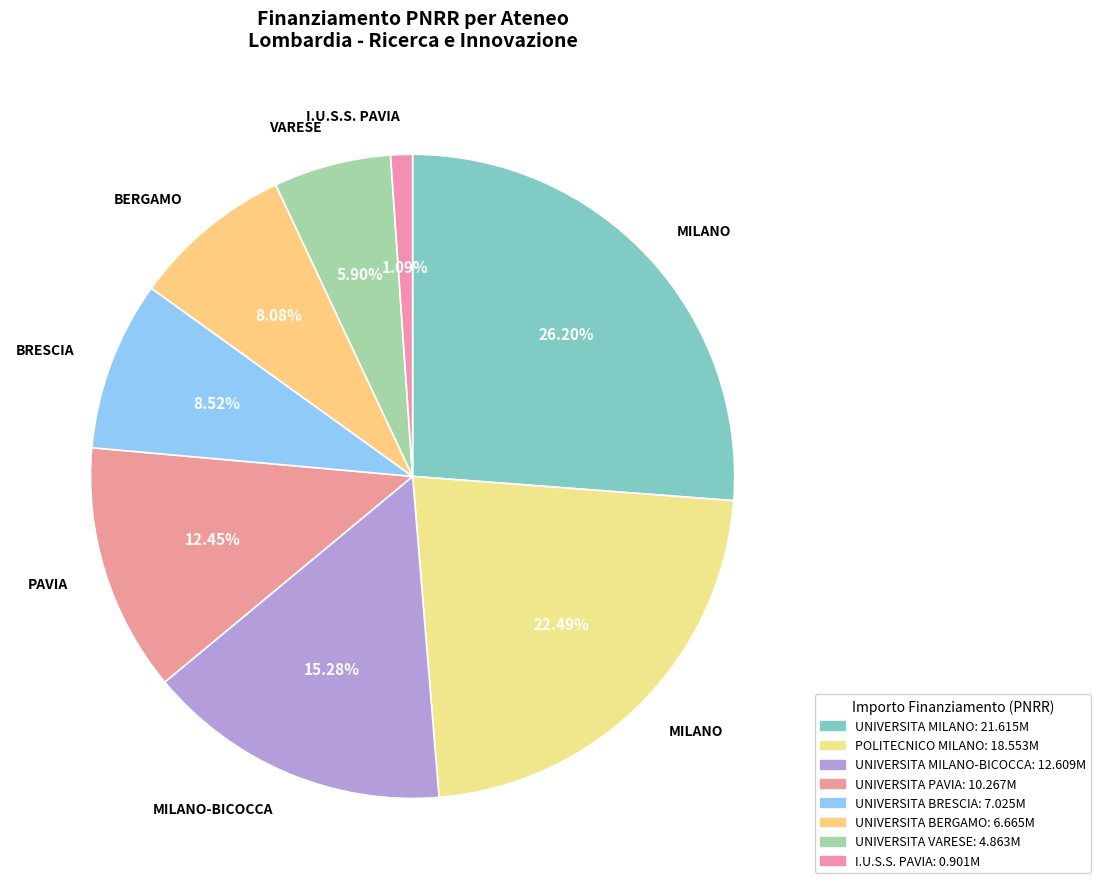

Rank the categories by value from highest to lowest.

UNIVERSITA DEGLI STUDI DI MILANO, POLITECNICO DI MILANO, UNIVERSITA DEGLI STUDI DI MILANO-BICOCCA, UNIVERSITA DEGLI STUDI DI PAVIA, UNIVERSITA DEGLI STUDI DI BRESCIA, UNIVERSITA DEGLI STUDI DI BERGAMO, UNIVERSITA DEGLI STUDI INSUBRIA VARESE, I.U.S.S. PAVIA